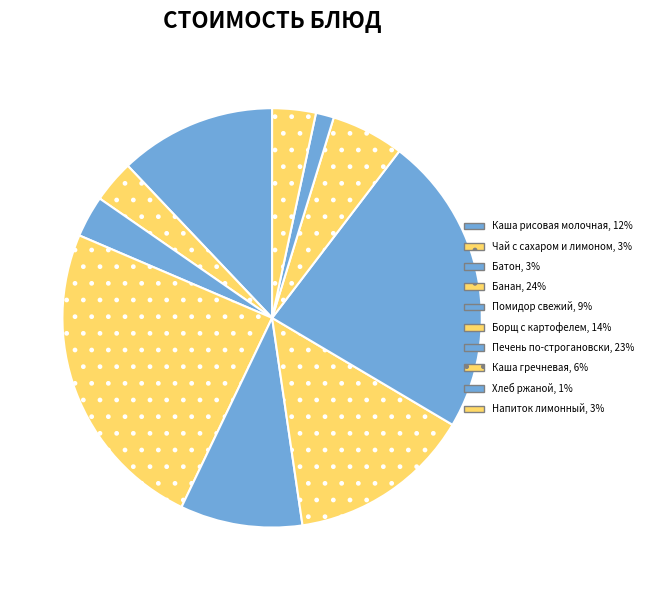

Which slice is the largest?

Банан